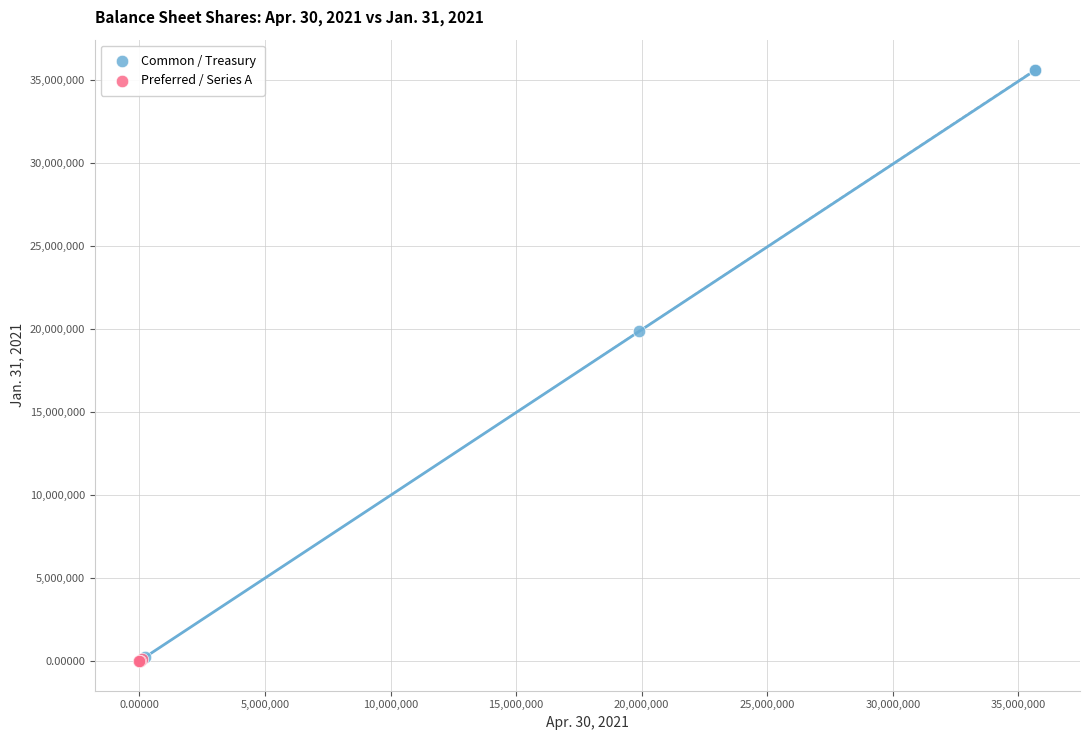

Which series has the largest Y range (max minus min)?

Common / Treasury